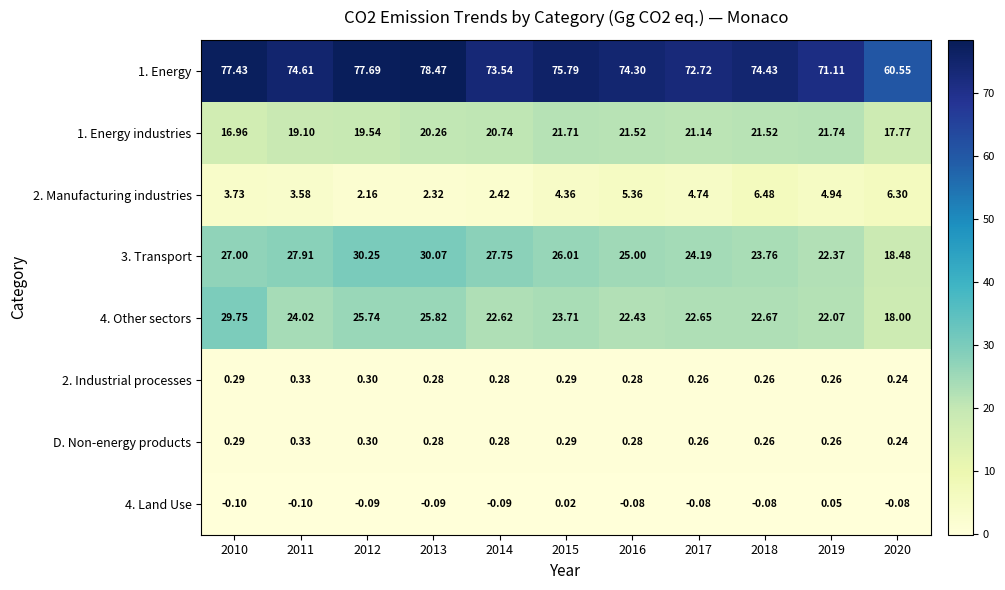

Is the value of 4. Land Use at 2018 greater than the value of D. Non-energy products at 2013?

No